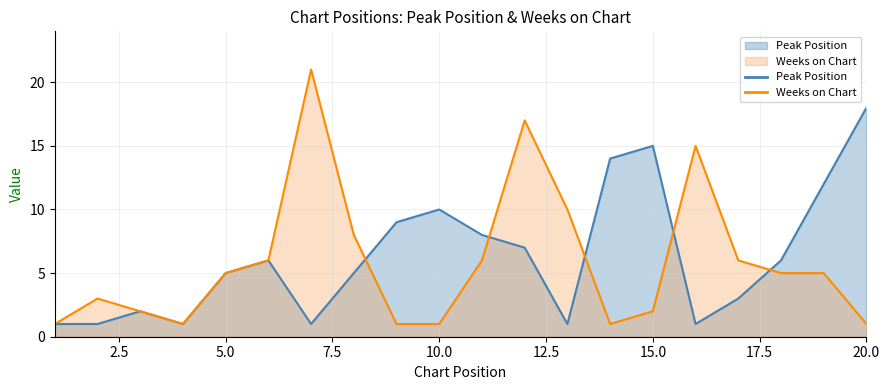

After their last crossing, which series has the higher values: Peak Position or Weeks on Chart?

Peak Position